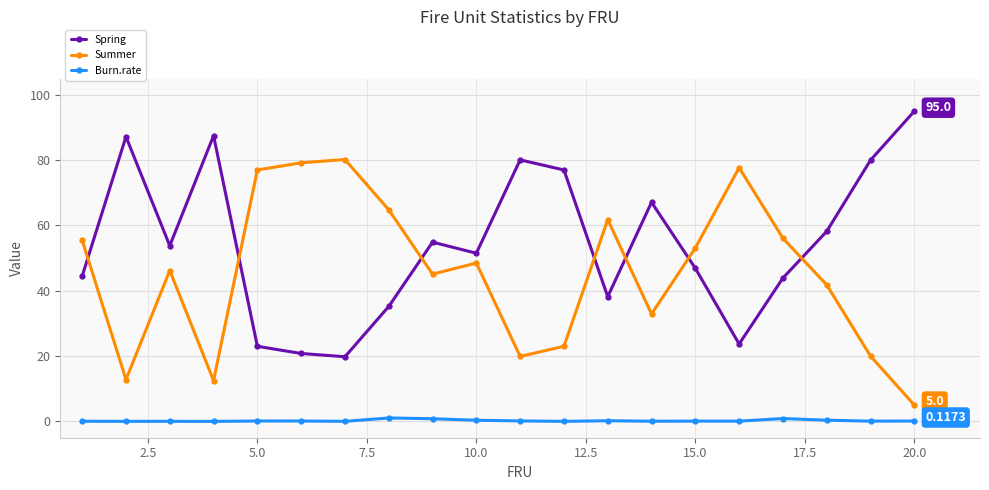

List the series in order of their overall mean, highest first.

Spring, Summer, Burn.rate